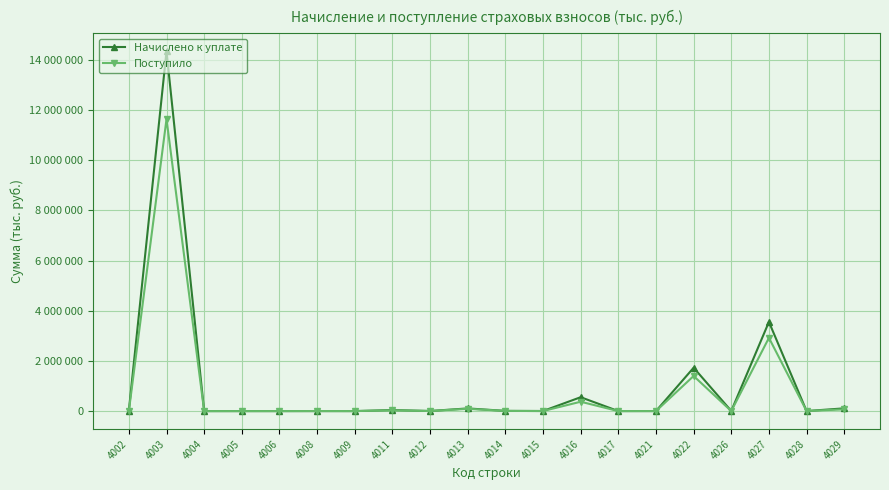

What are all the series names shown in the legend?

Начислено к уплате, Поступило